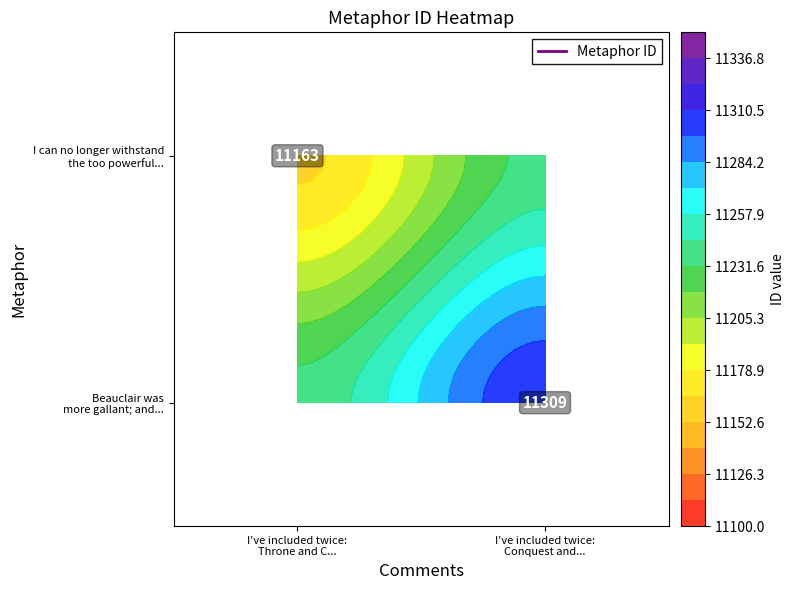

Which has a higher value, I've included twice:
Throne and C... or I've included twice:
Conquest and...?

I've included twice:
Conquest and...